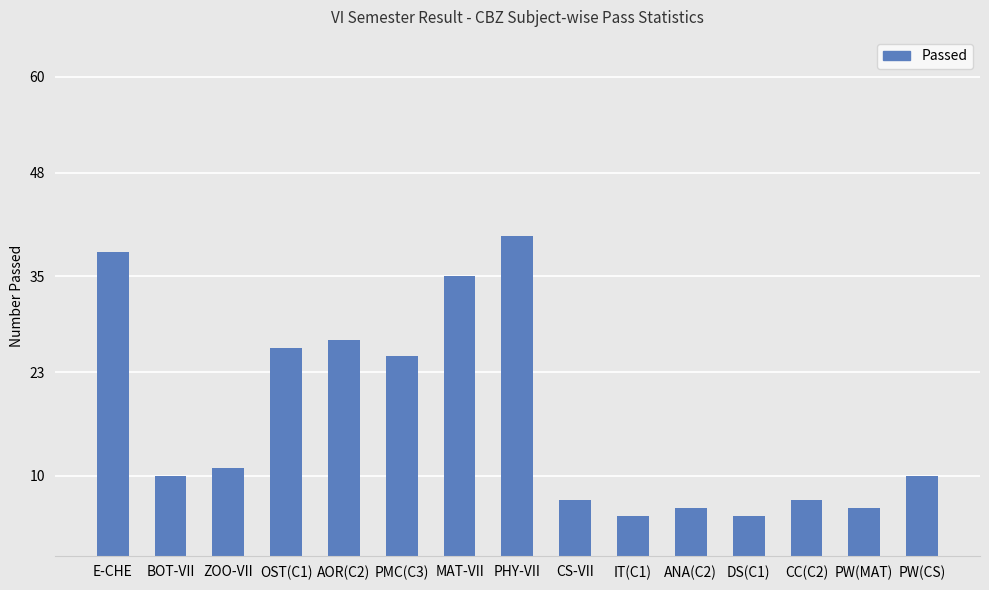

True or false: the data shows 46 at OST(C1).

False